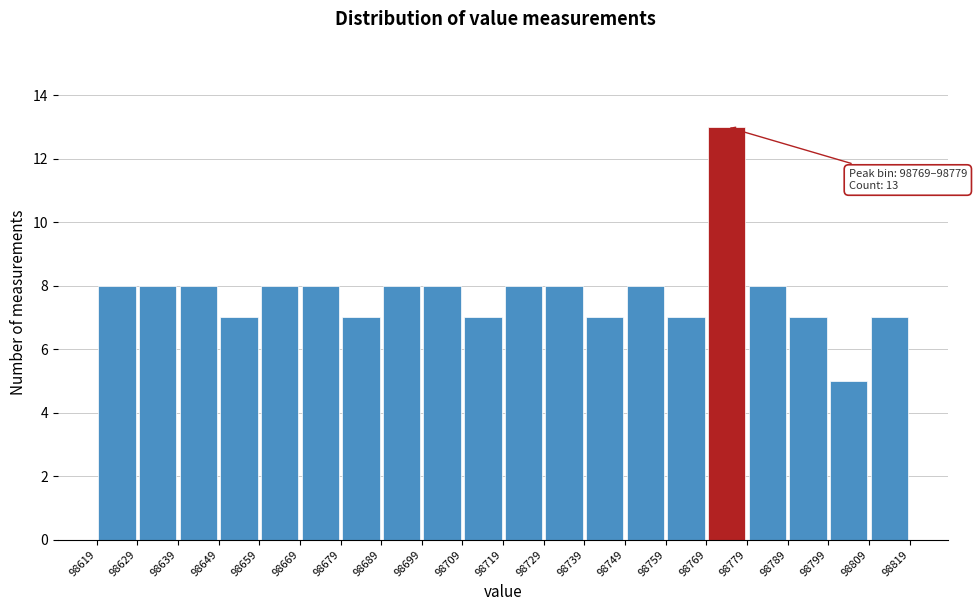

Over which range of the x-axis is the bar tallest?

98769 to 98779